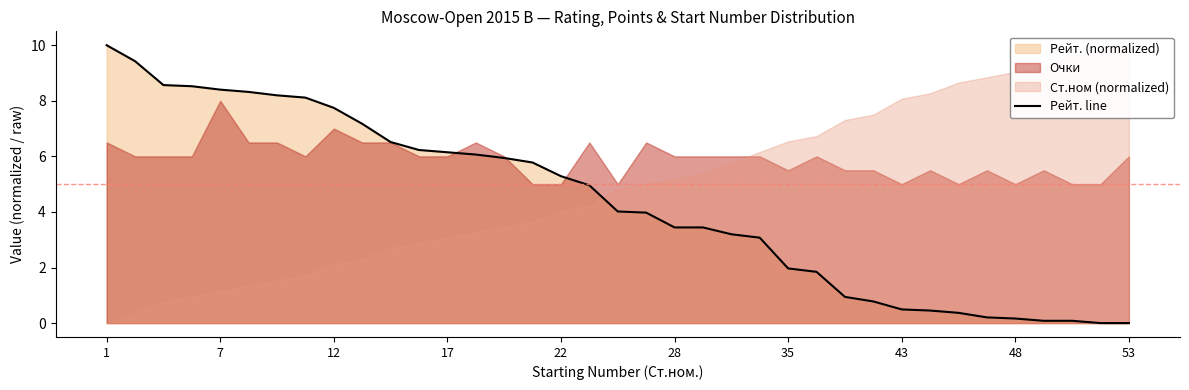

What is the difference between the maximum and minimum values?

10.0